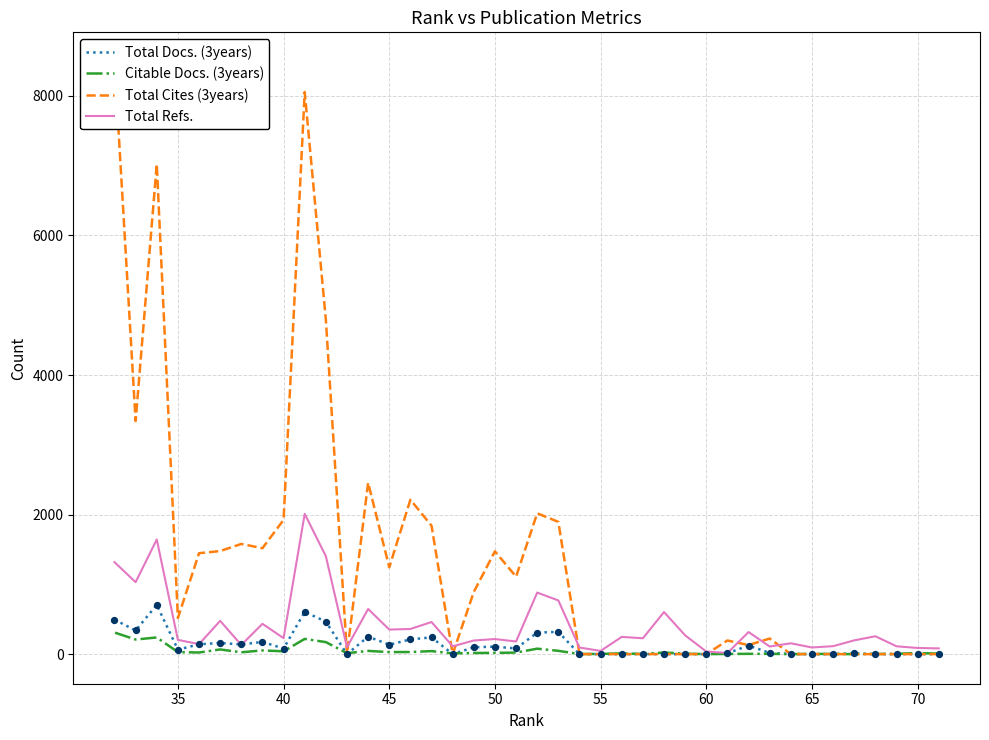

Which series reaches the maximum Y coordinate?

Total Cites (3years)